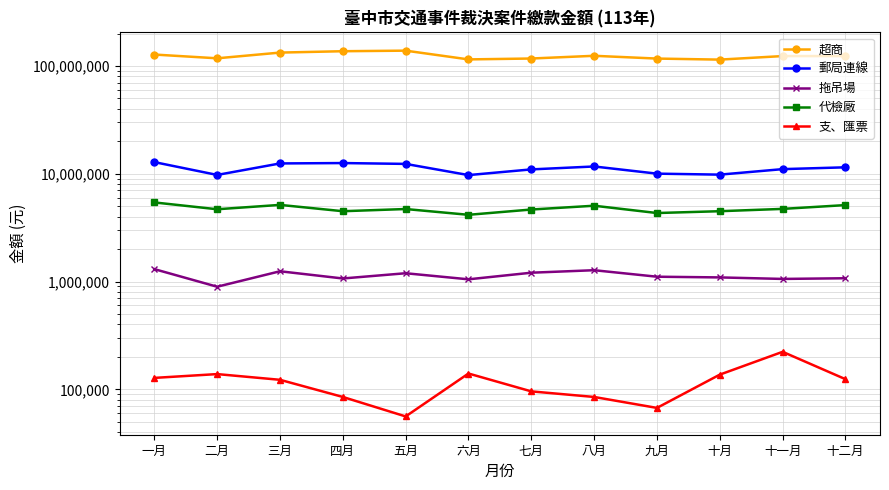

What is the value of the 拖吊場 point at the 12th from the left?

1073100